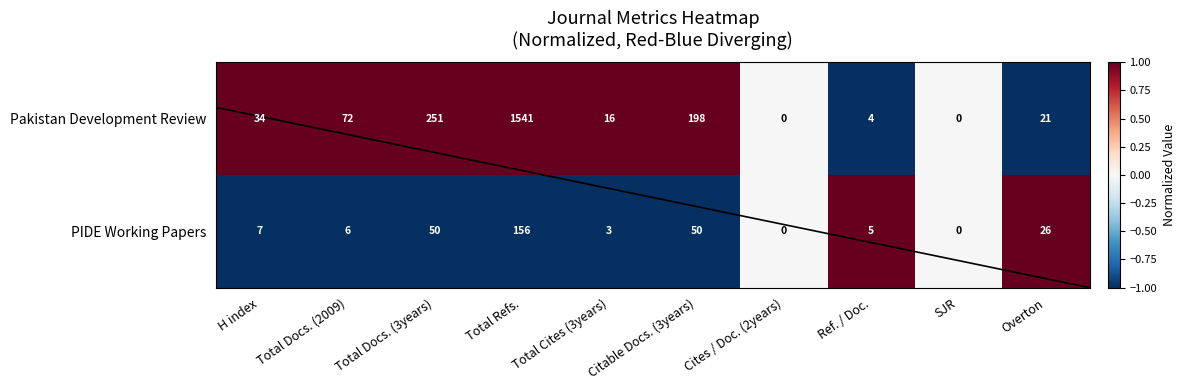

How many data points in PIDE Working Papers are less than 7?

5